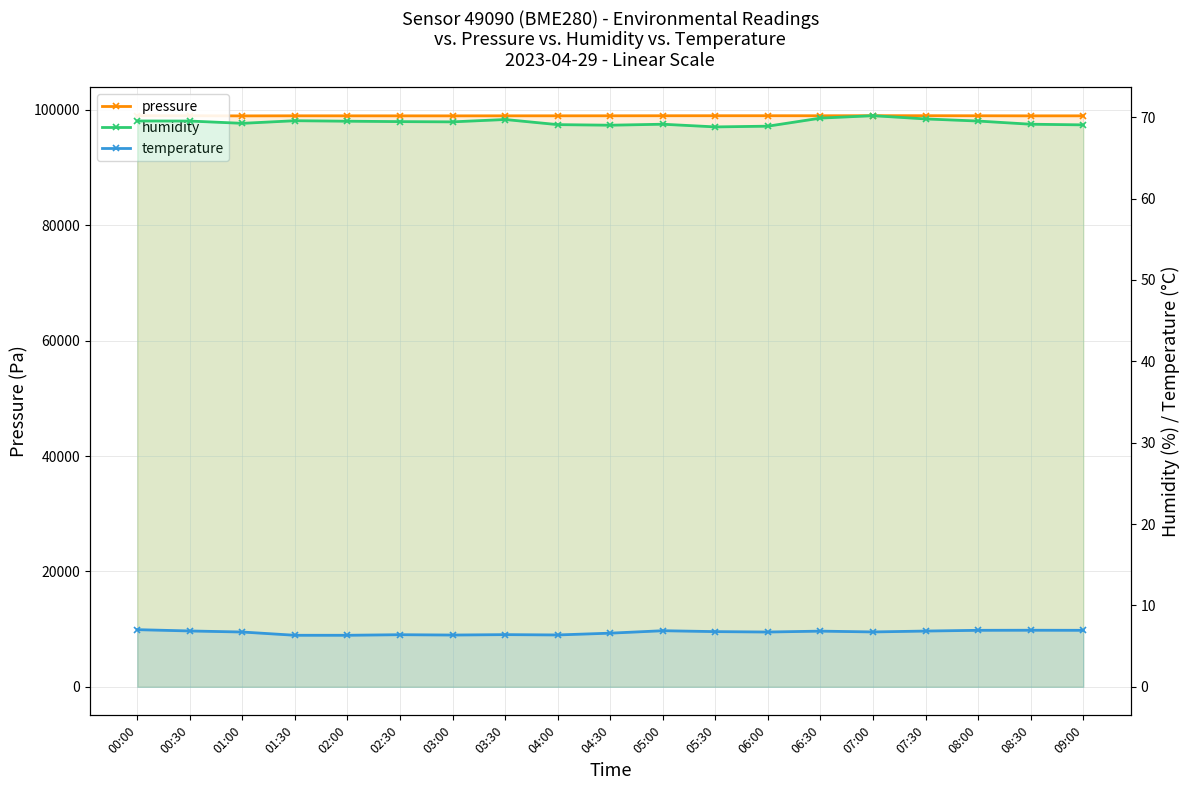

Between 00:30 and 01:30, which series saw the biggest shift?

pressure